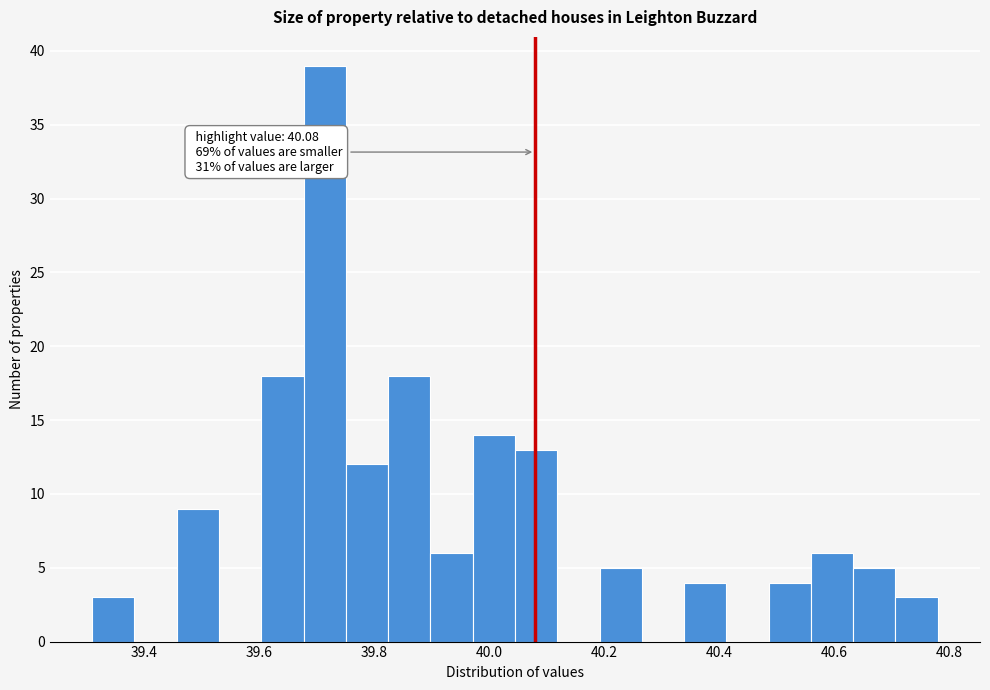

Around what value on the x-axis is the tallest bar? Give the approximate position of its centre, as read against the axis.

39.72